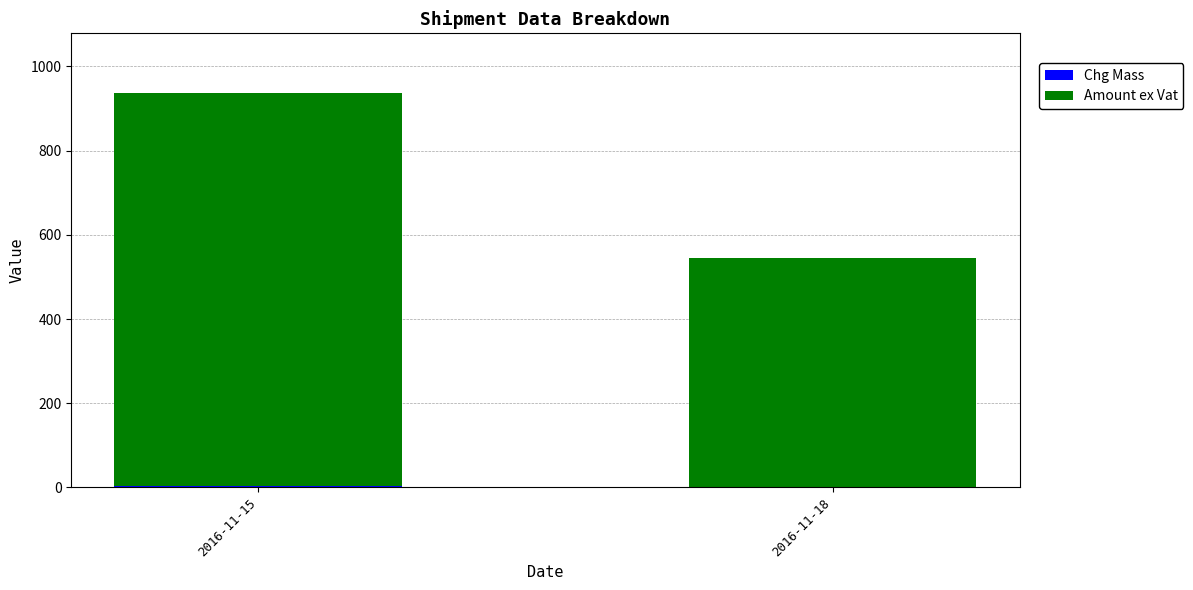

At which category is the sum across all series the highest?

2016-11-15